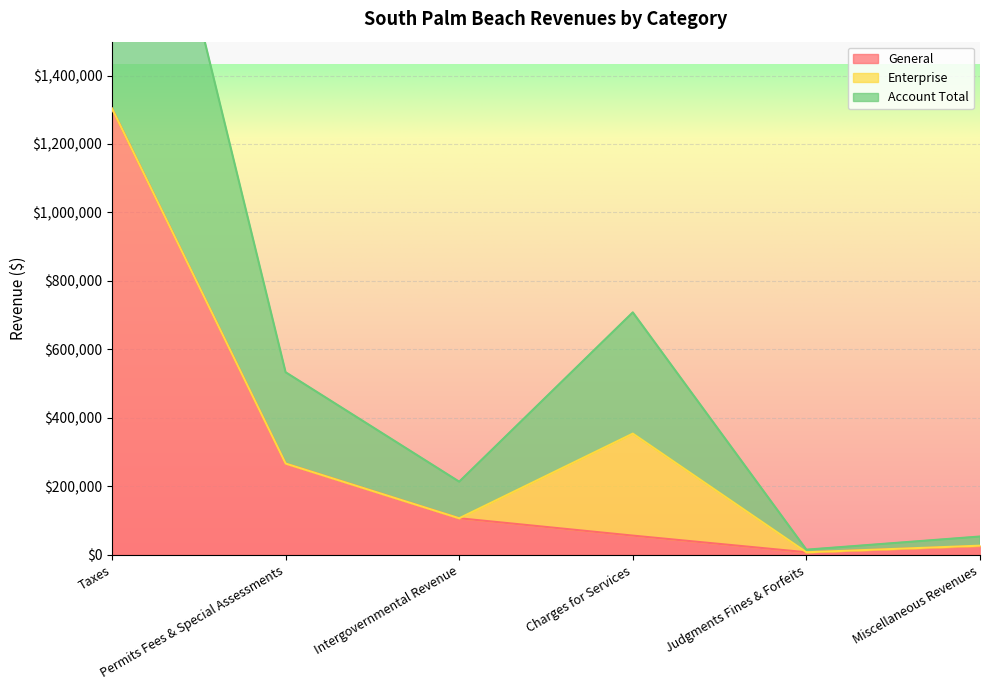

What is the highest value of the General series?

1303368